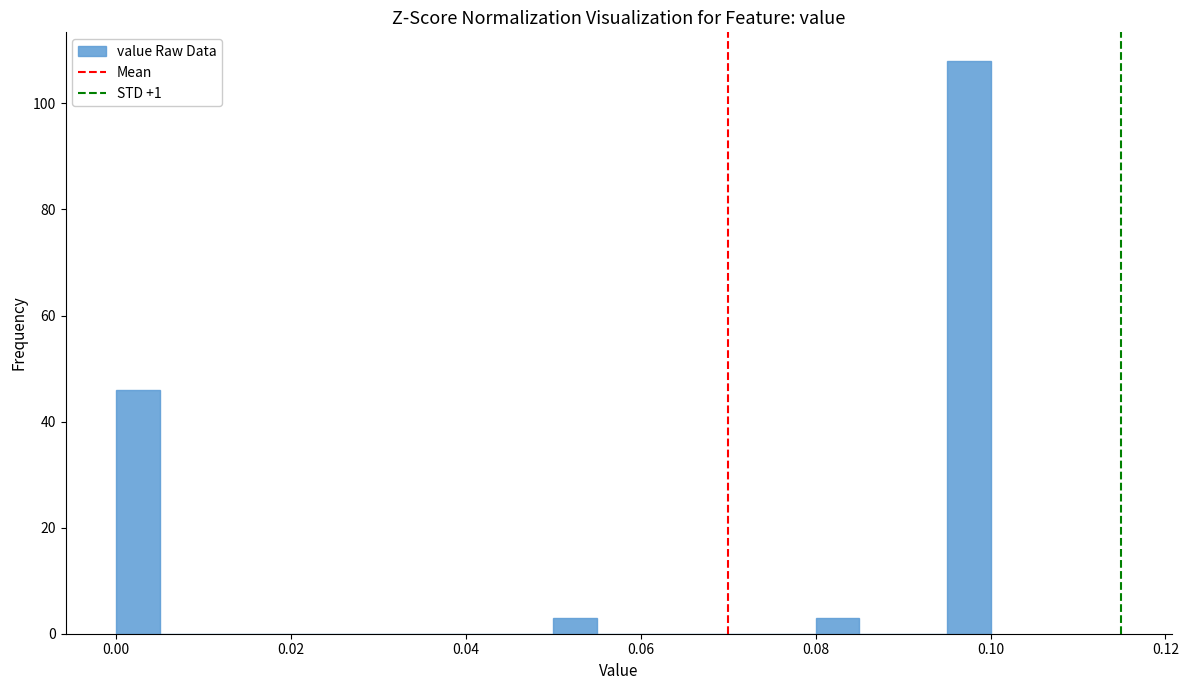

Read against the x-axis, roughly where is the centre of the tallest bar?

0.098